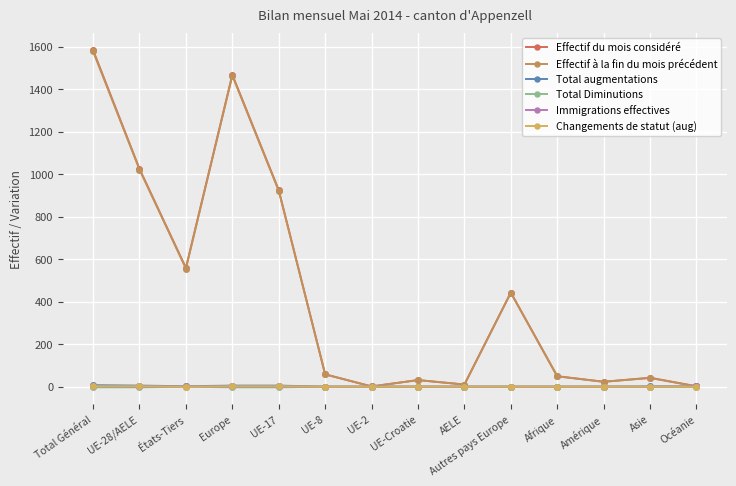

Rank the series by their maximum value, from highest to lowest.

Effectif du mois considéré, Effectif à la fin du mois précédent, Total augmentations, Immigrations effectives, Changements de statut (aug), Total Diminutions